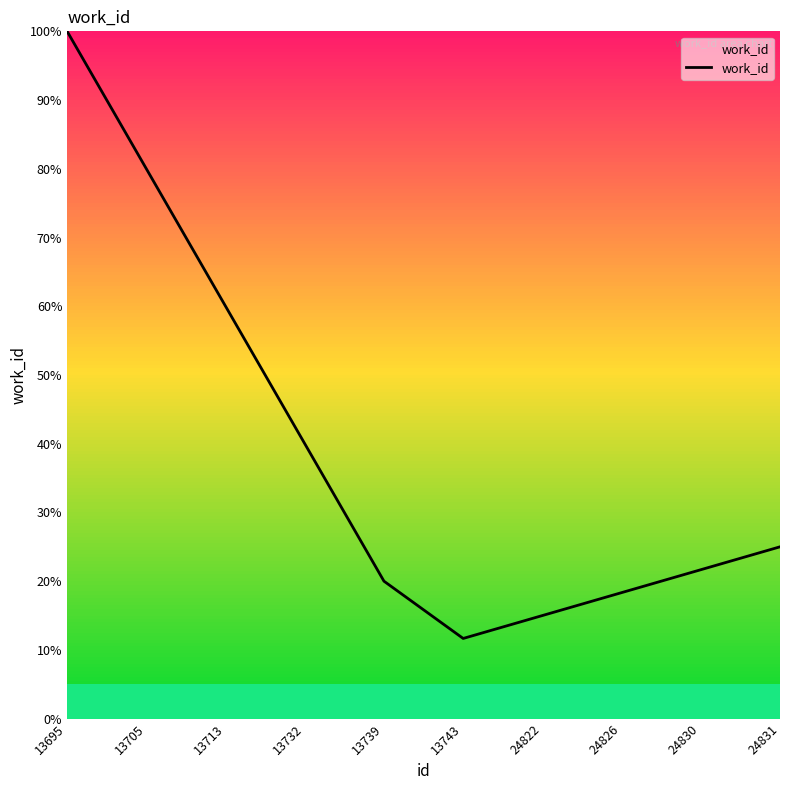

Between 13705 and 13732, which is larger?

13705